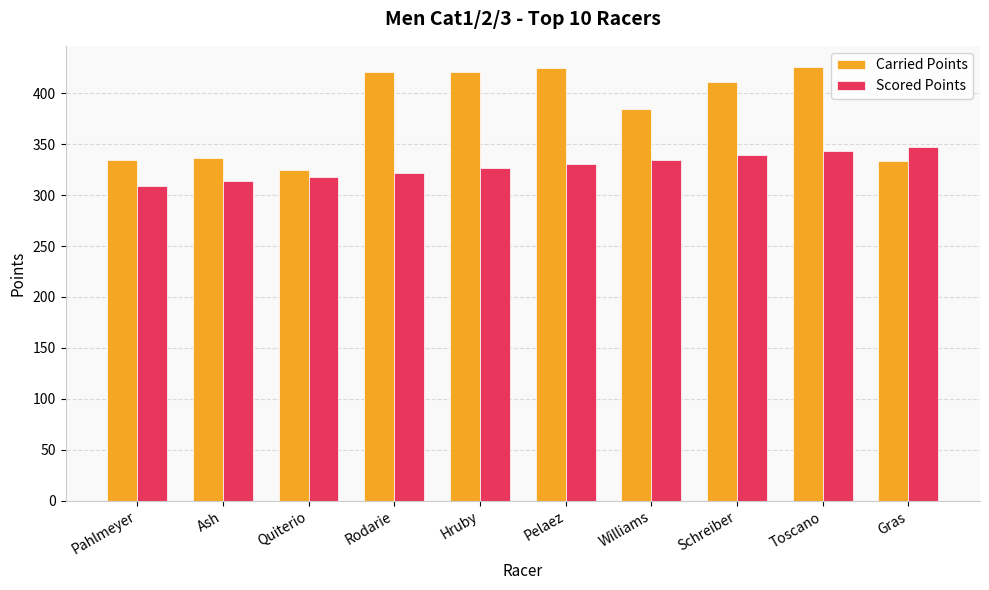

At Pelaez, list the series in order from largest to smallest.

Carried Points, Scored Points